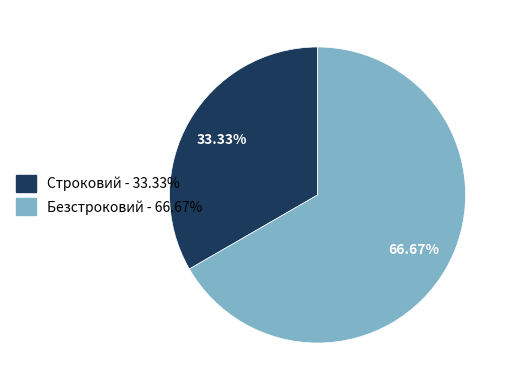

How many segments does this pie chart have?

2